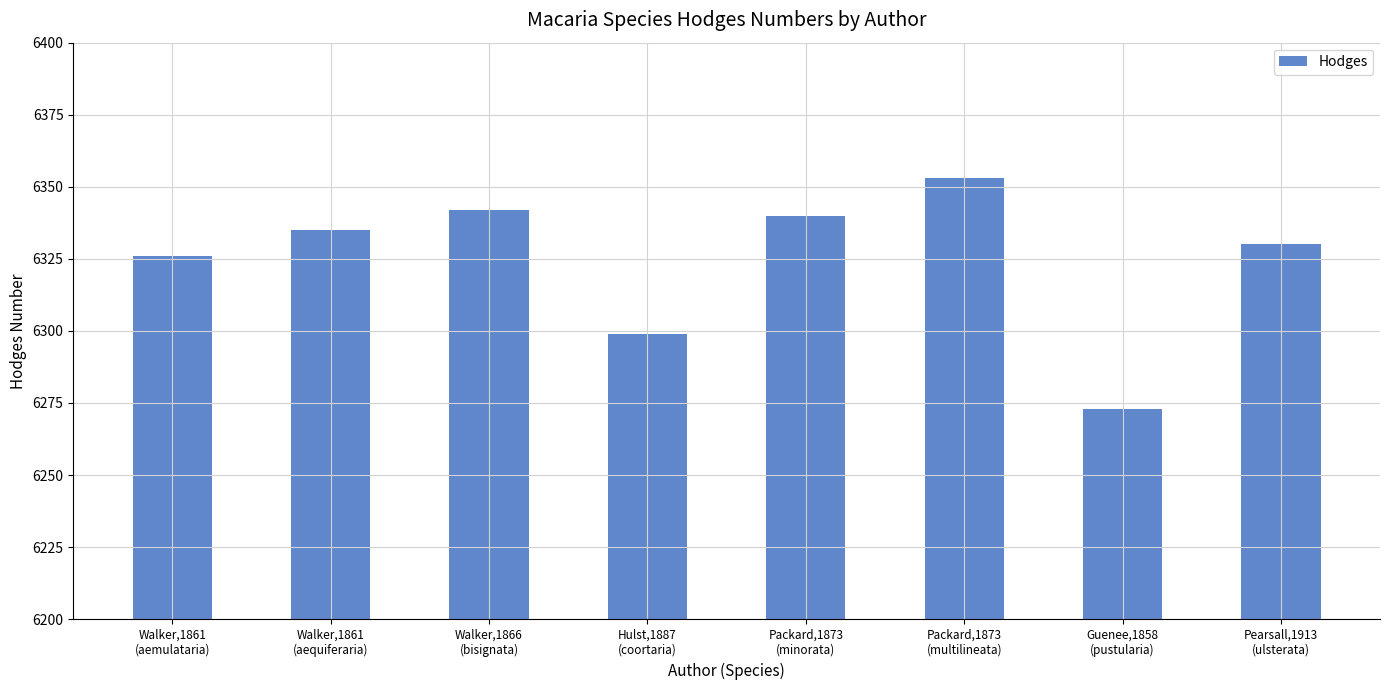

Does the chart contain stacked bars?

No